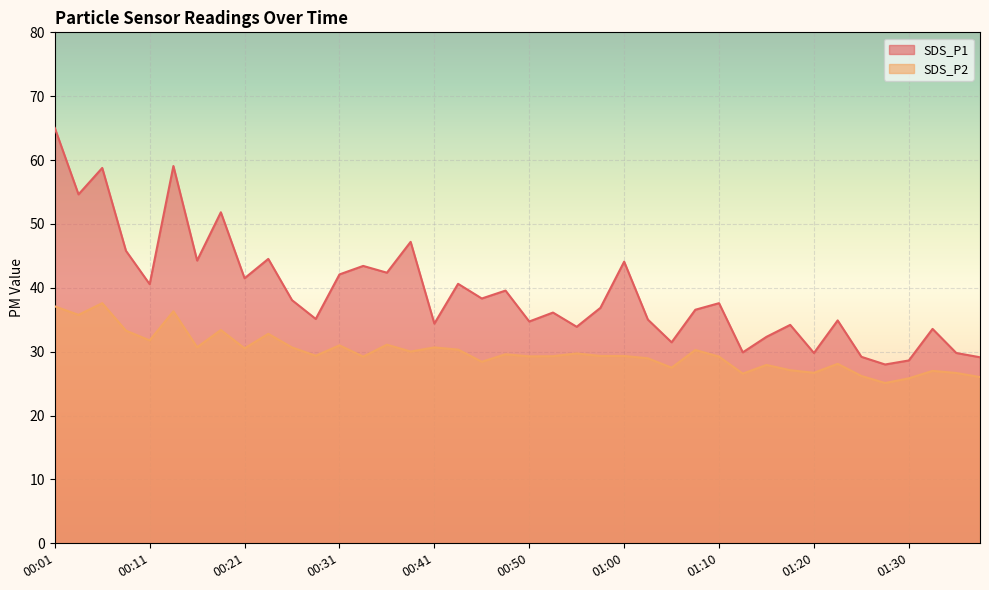

How many distinct data groups are displayed?

2